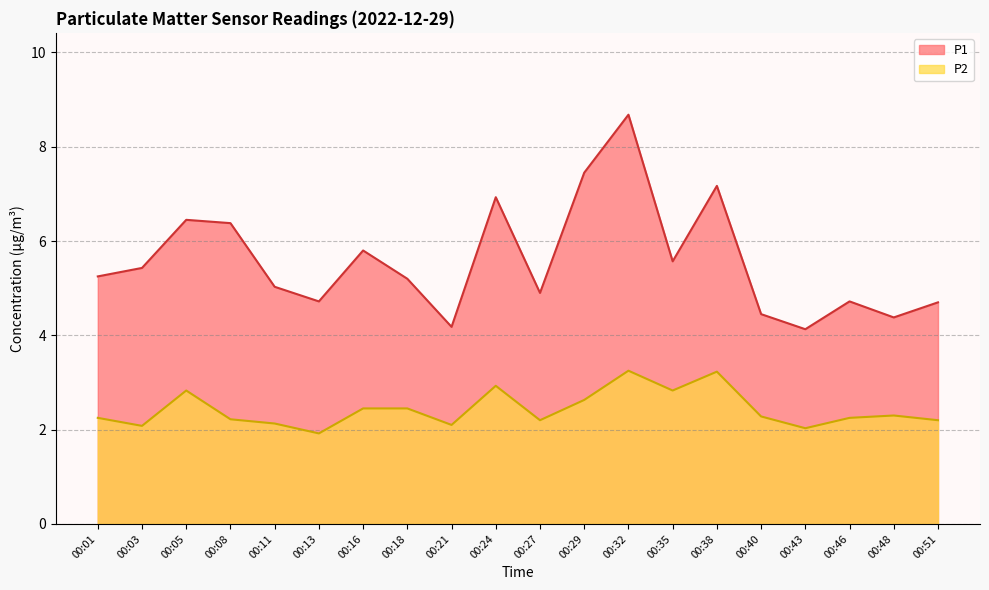

How many data points does each series have?

20